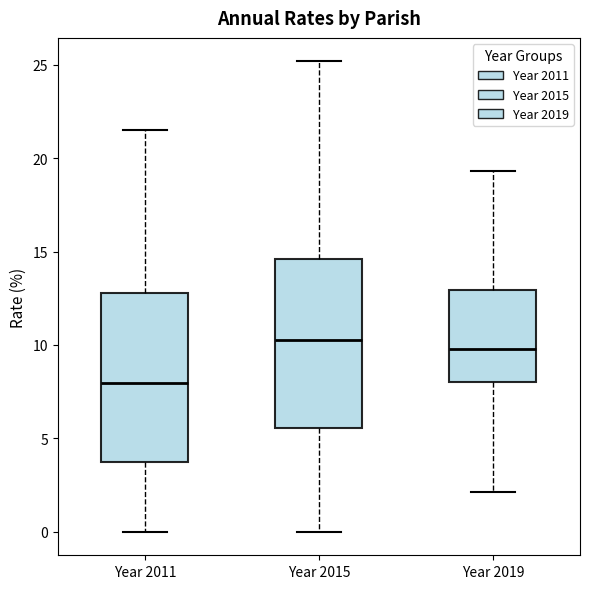

Which box has the lowest median line?

Year 2011